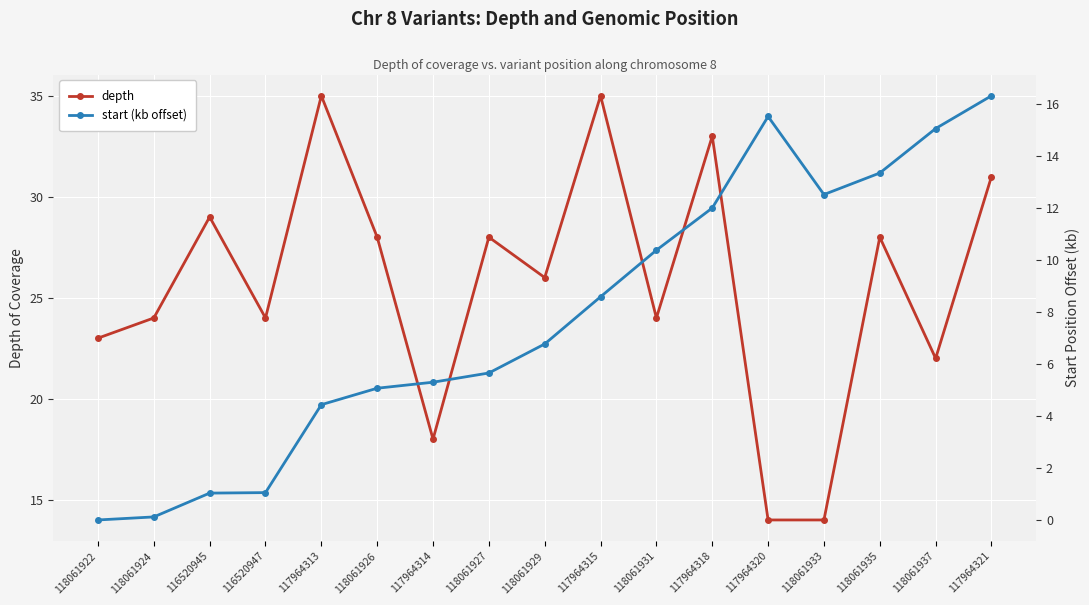

Is this an area chart (filled region under the line)?

No